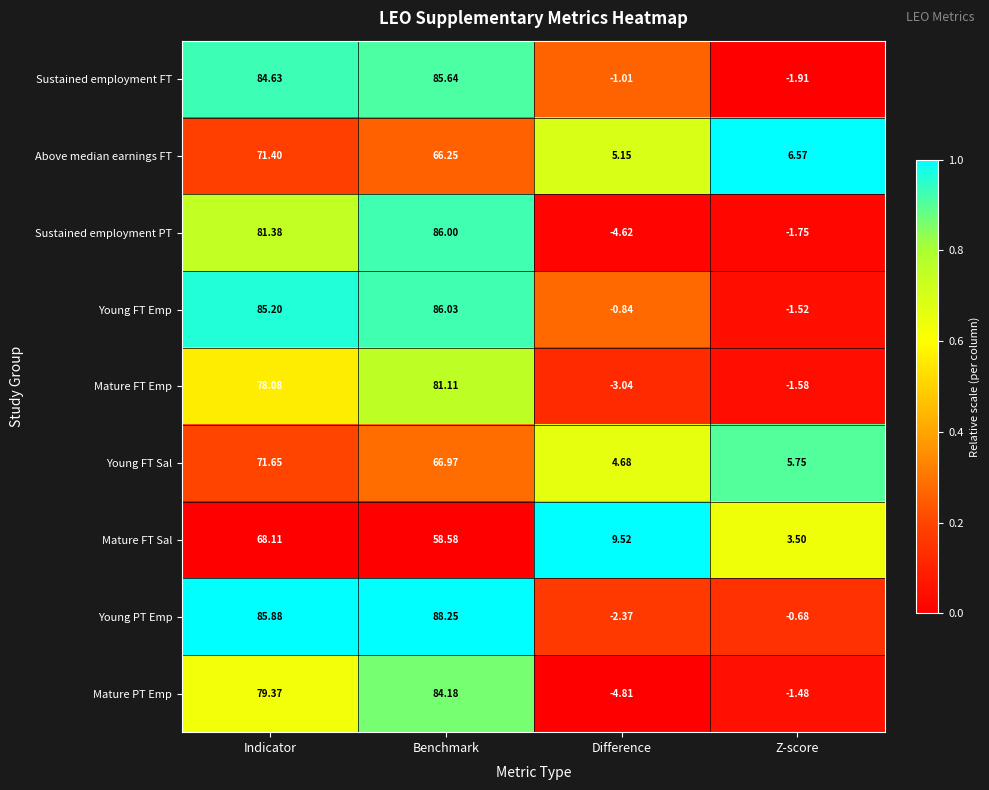

Which series changed the most between Indicator and Benchmark?

Mature FT Sal